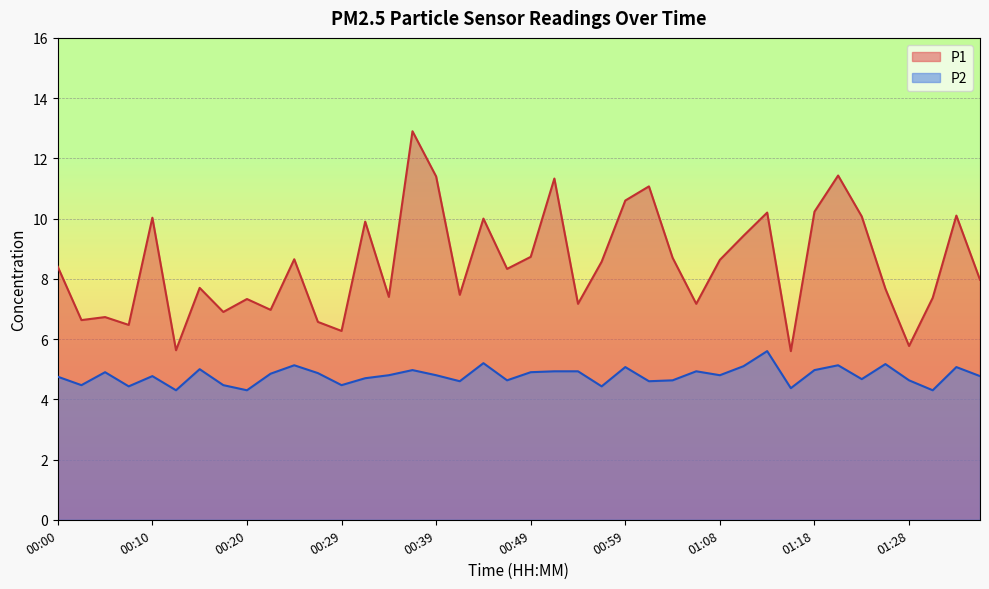

What is the difference between the maximum and minimum values in the P2 series?

1.3